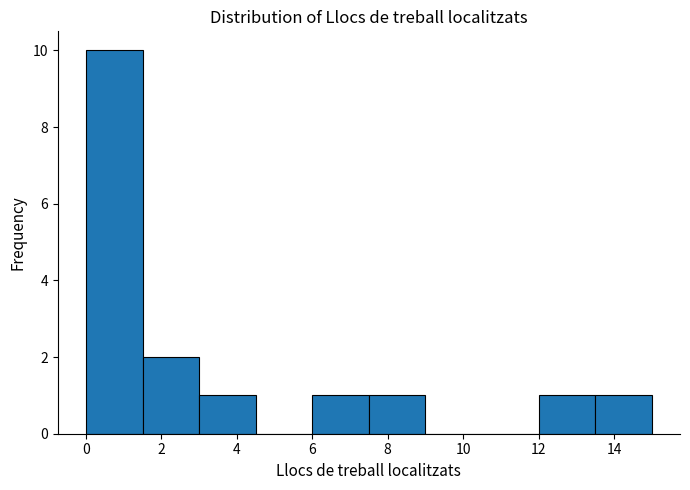

How tall is the bar that spans 12.0 to 13.5 on the x-axis? Neither the bar edges nor the heights are printed on the chart, so give them approximately, as read against the axes.

1